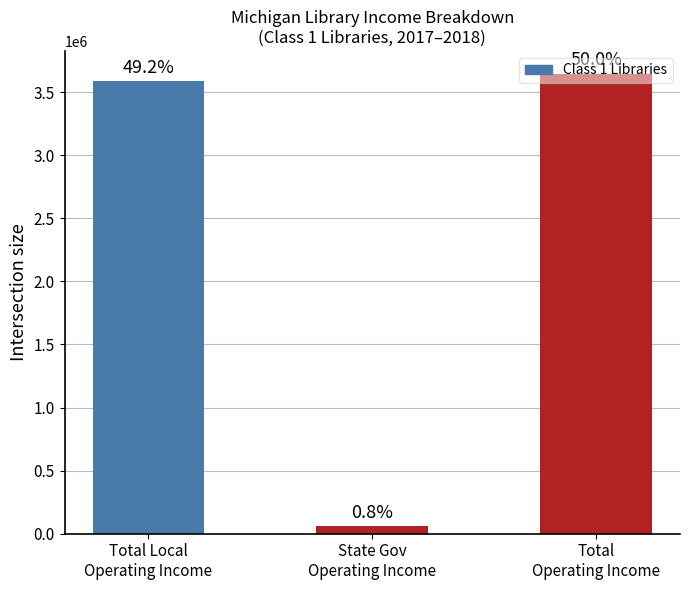

What is the maximum value shown in the chart?

3643973